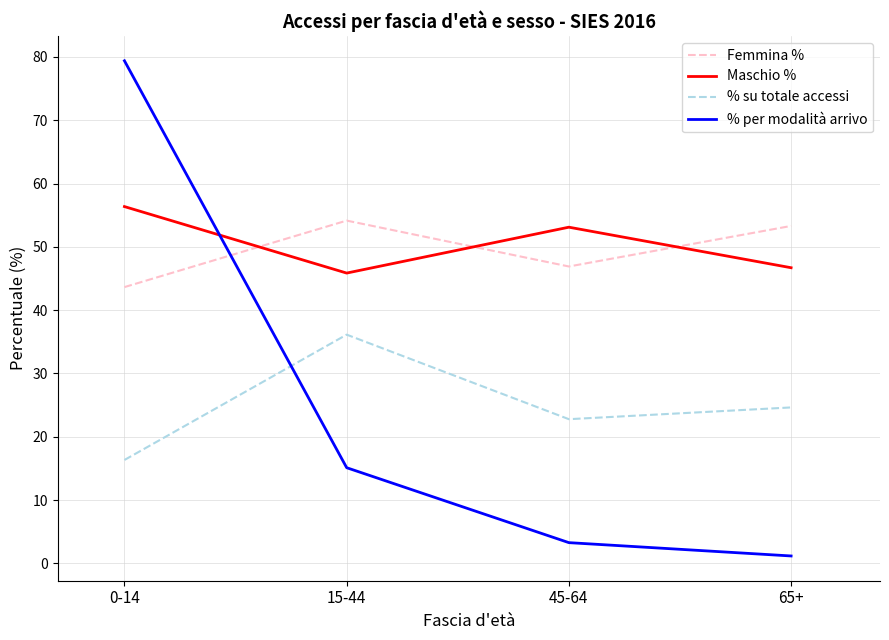

What is the sum of the % per modalità arrivo values at 45-64 and 0-14?

82.7